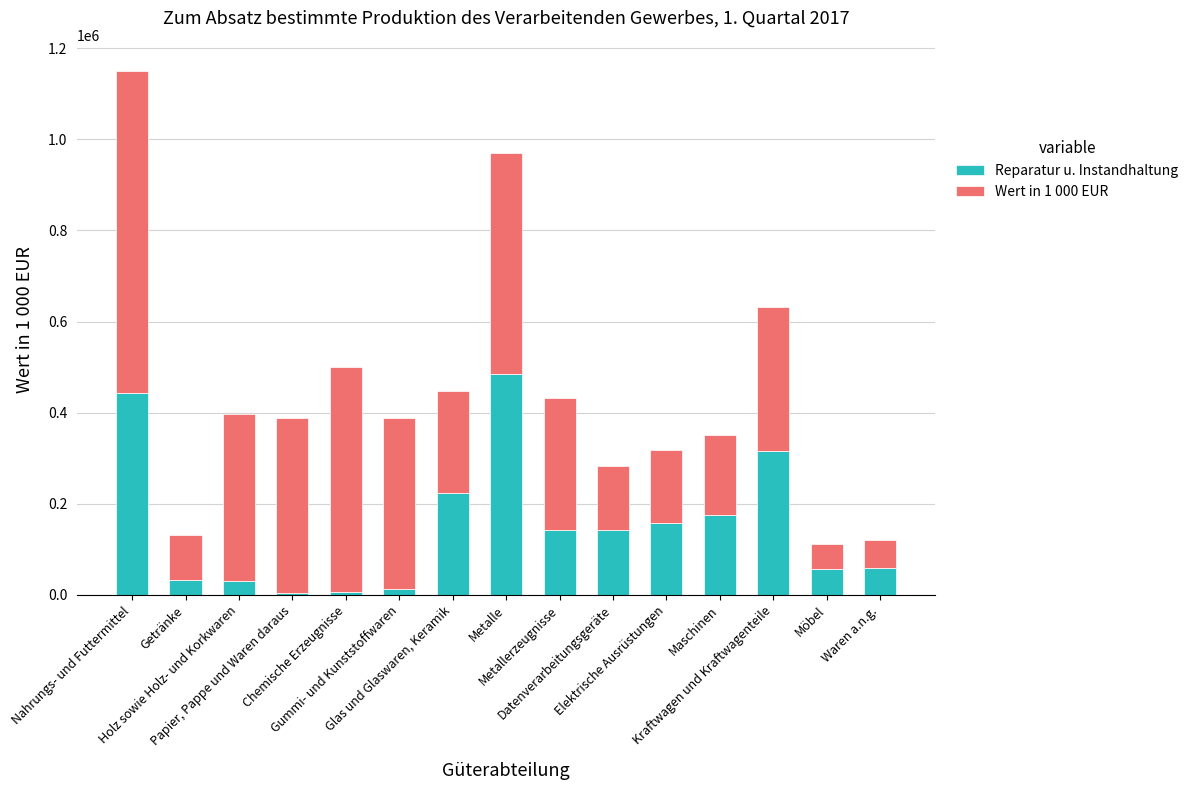

What is the highest value of the Reparatur u. Instandhaltung series?

484608